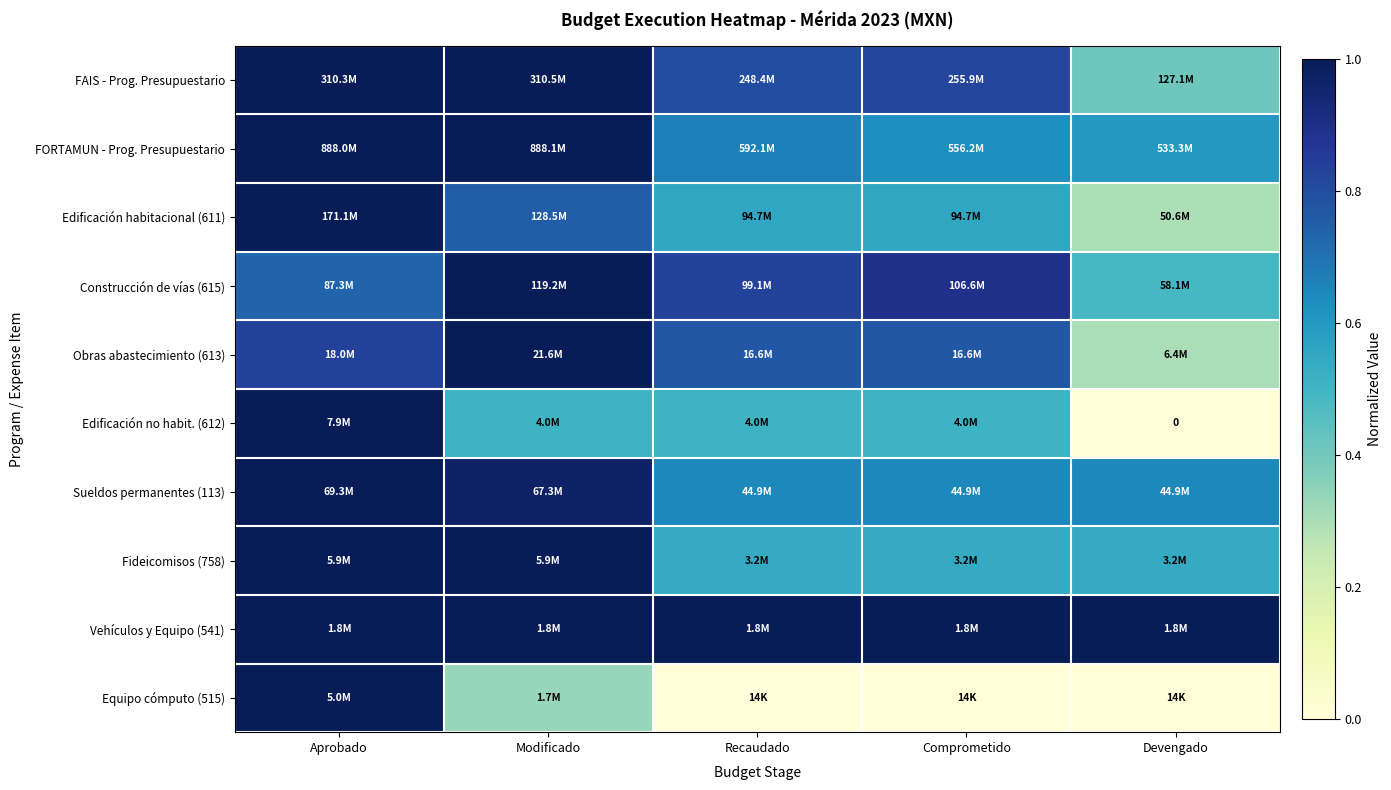

What value does the Edificación no habit. (612) series have at Modificado?

0.5